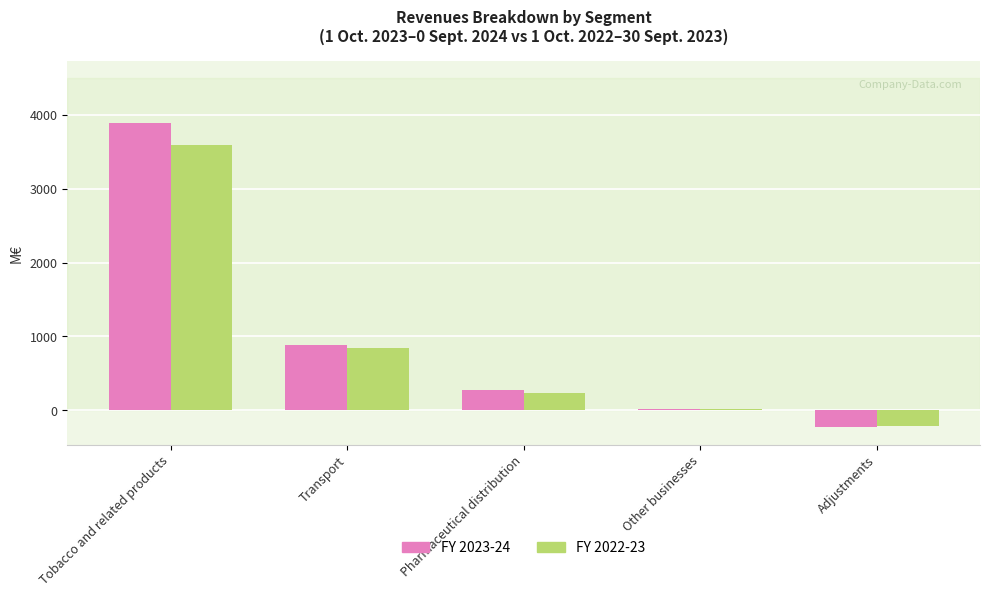

How many values in the FY 2023-24 series are below 273?

2